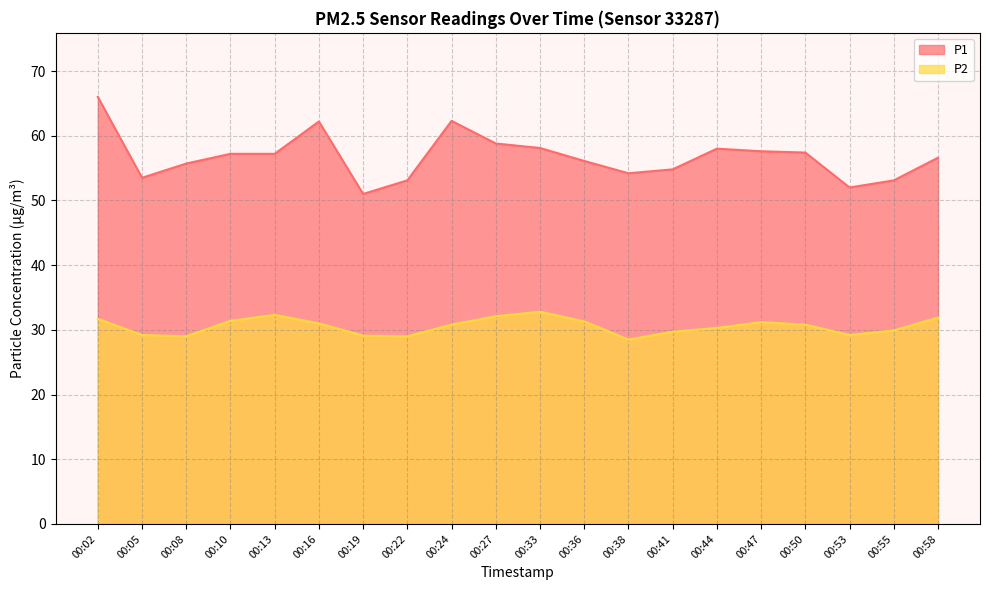

True or false: P1 and P2 cross at least once.

False